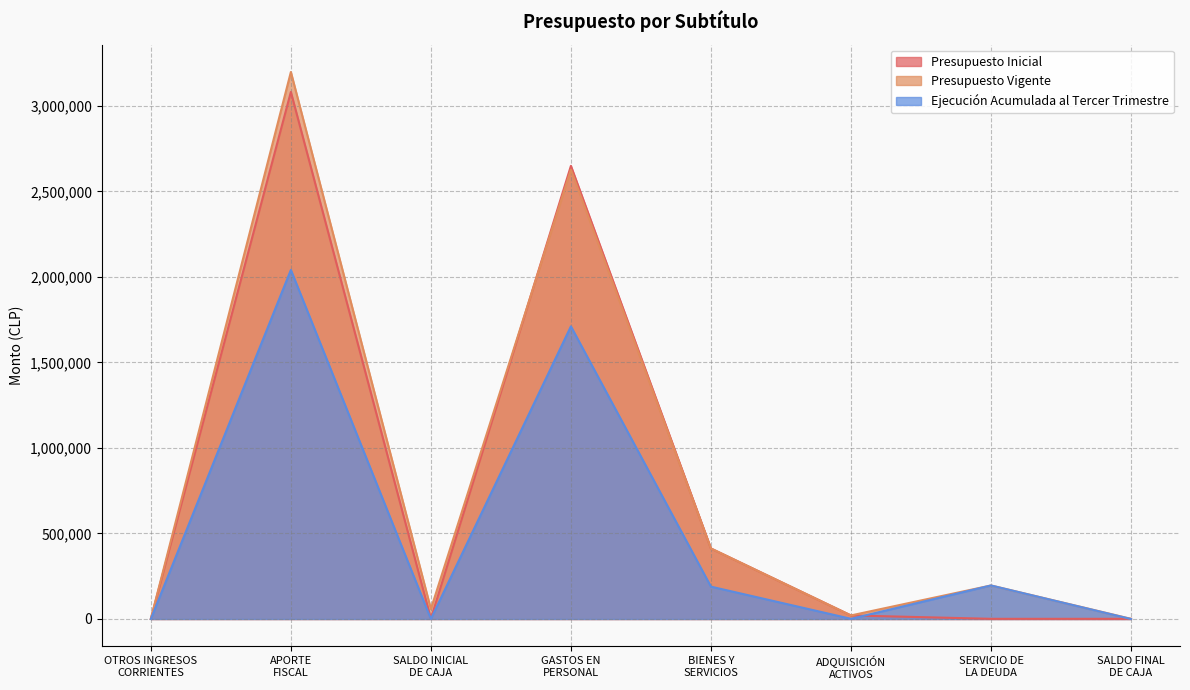

Does the chart have visible grid lines?

Yes